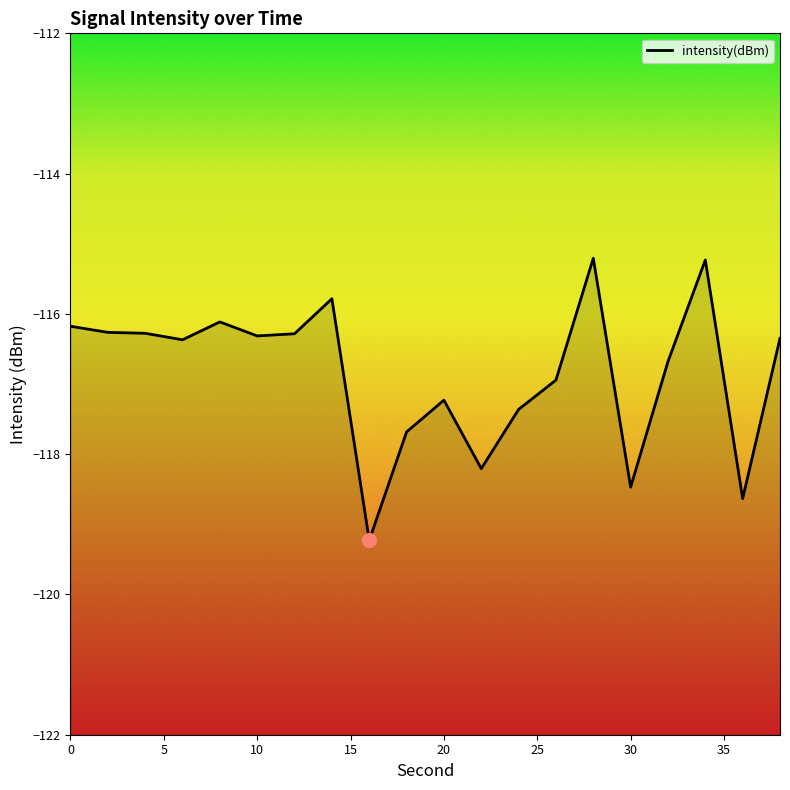

Read the value at 26.

-116.9